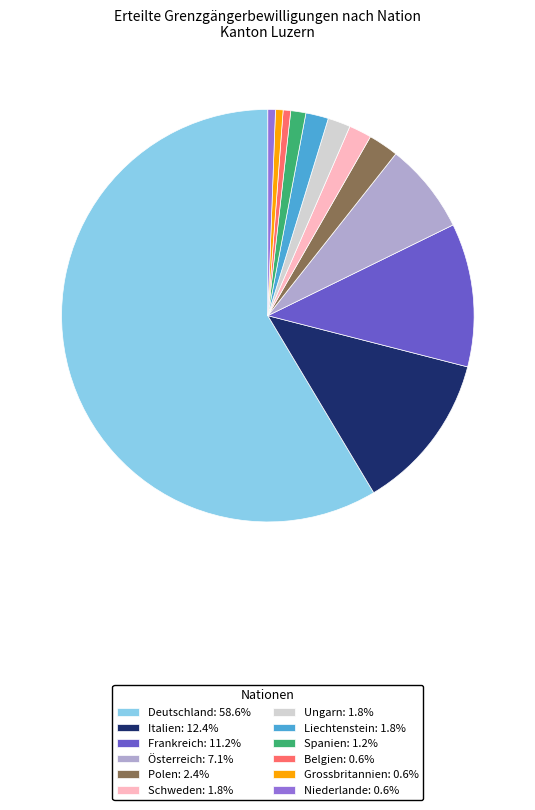

Does Deutschland: 58.6% account for over 50% of the chart?

Yes